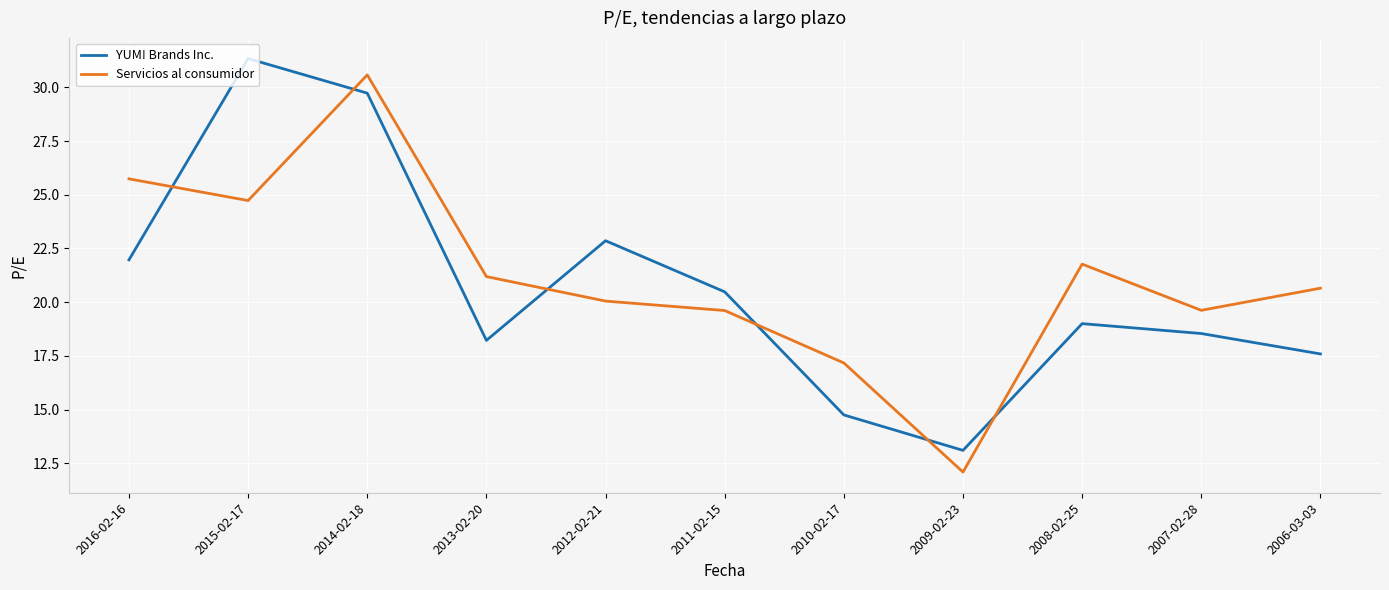

Which series ends up on top after the final intersection of Servicios al consumidor and YUM! Brands Inc.?

Servicios al consumidor